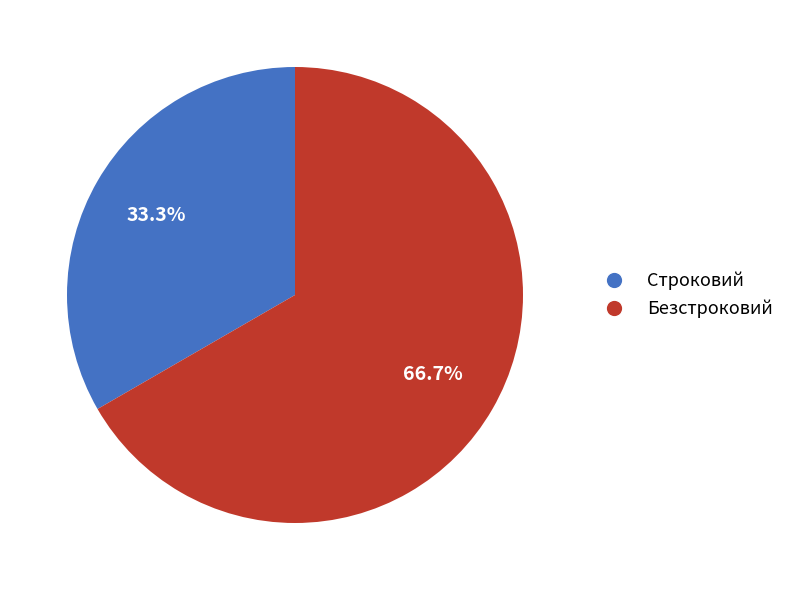

Which category has the biggest portion of the pie?

Безстроковий